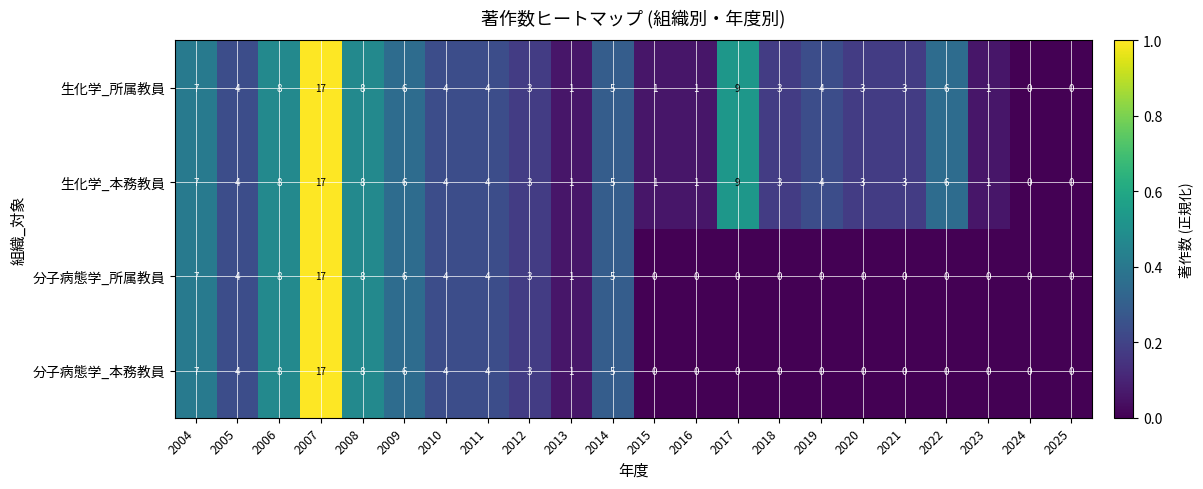

Is it true that 分子病態学_所属教員 equals -7 at 2025?

False